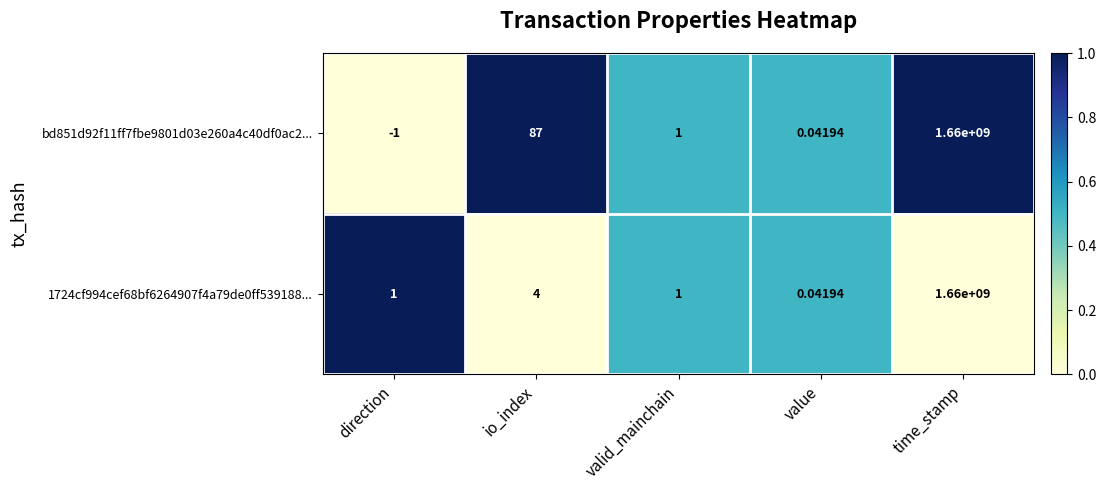

List the labels in order of bd851d92f11ff7fbe9801d03e260a4c40df0ac2... value, largest first.

time_stamp, io_index, valid_mainchain, value, direction